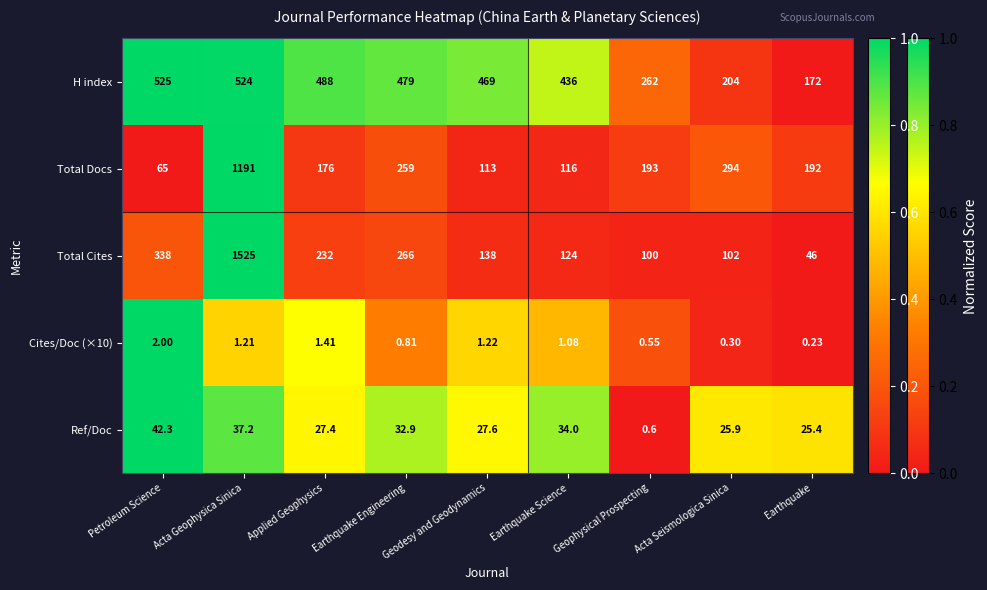

At which label does Ref/Doc first exceed 27?

Petroleum Science